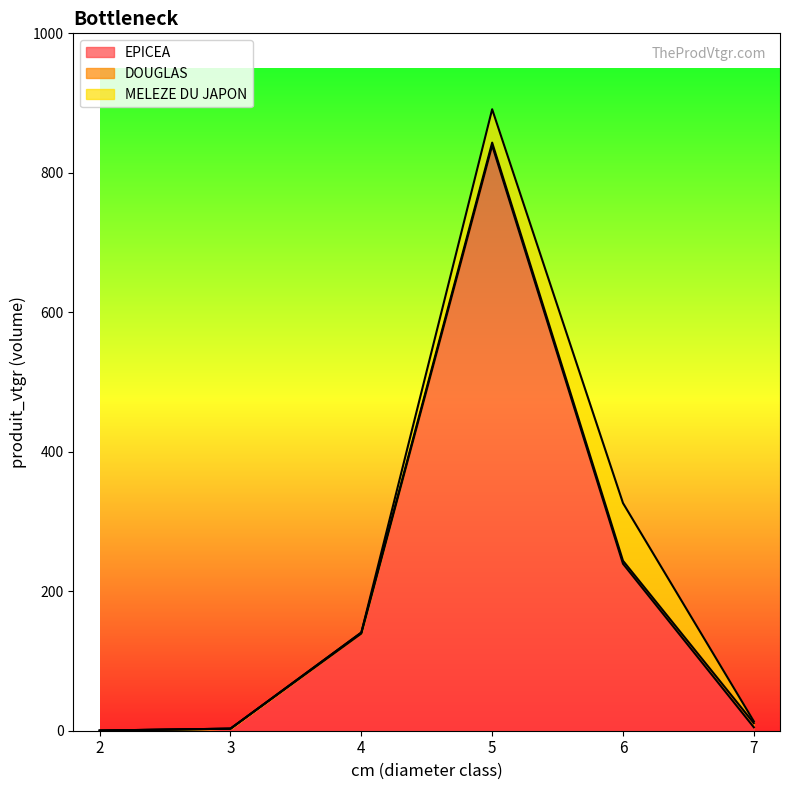

What is the approximate value of EPICEA at 5?

839.3